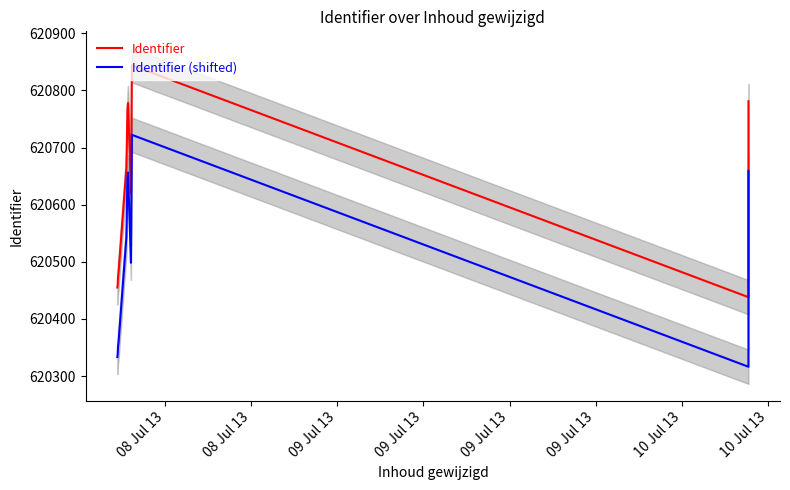

What is the value of the Identifier (shifted) point at the 11th from the left?

620722.2